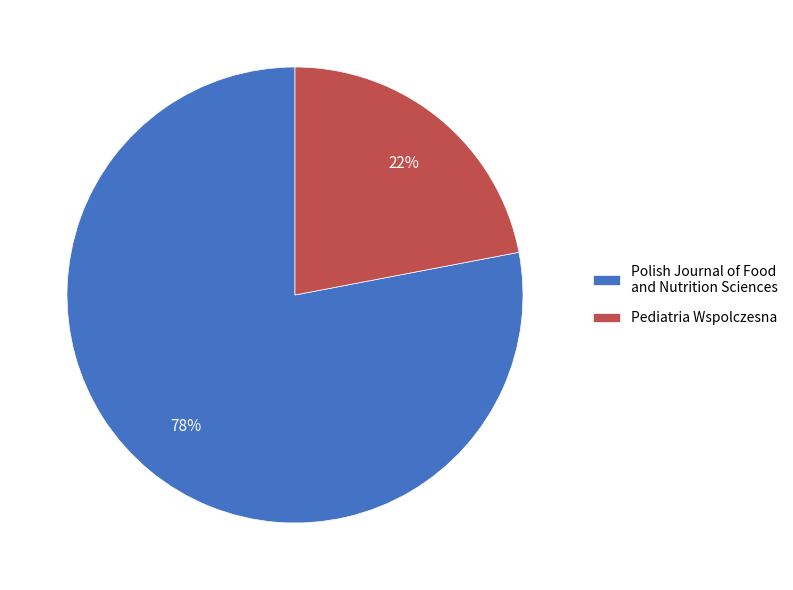

To the nearest percent, what is the average slice percentage?

50%